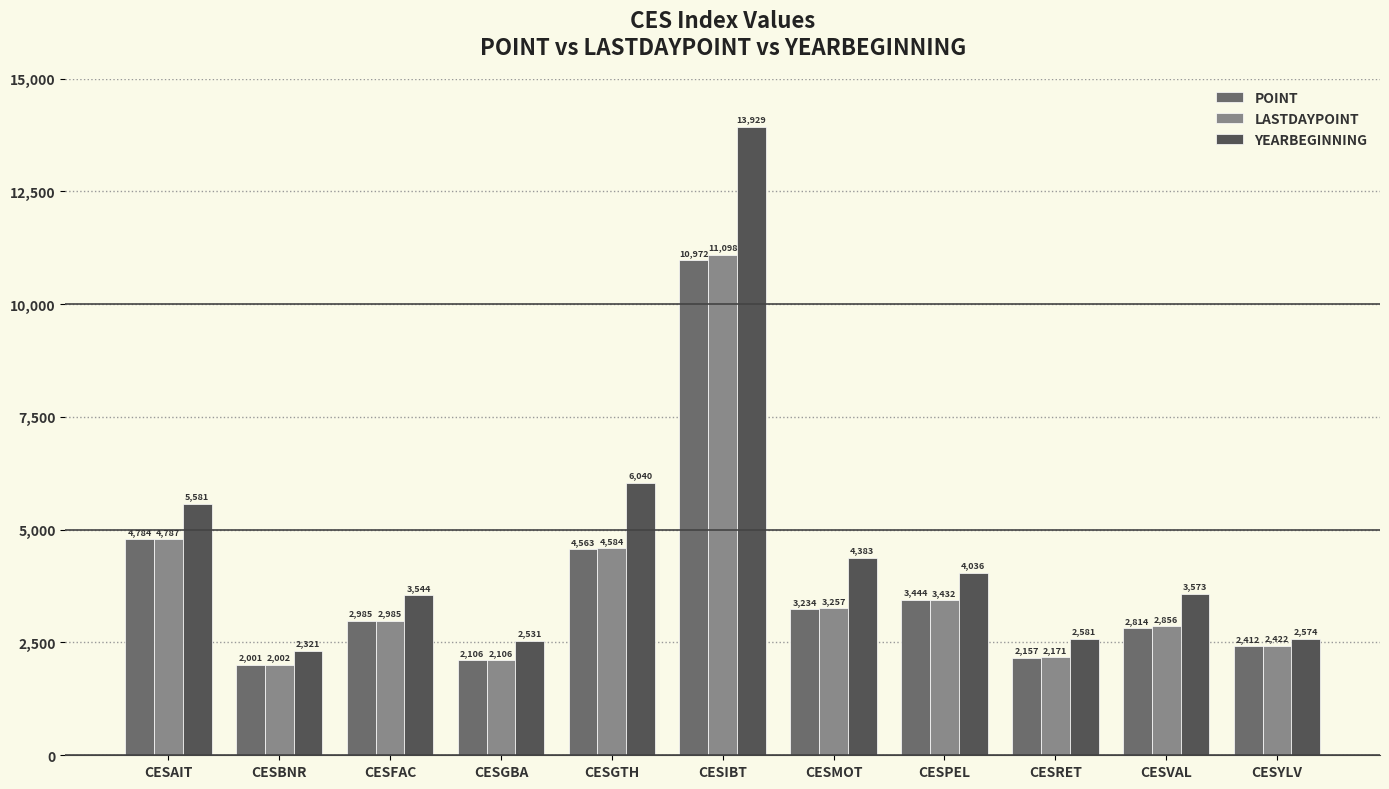

Rank the series at CESYLV from highest to lowest value.

YEARBEGINNING, LASTDAYPOINT, POINT